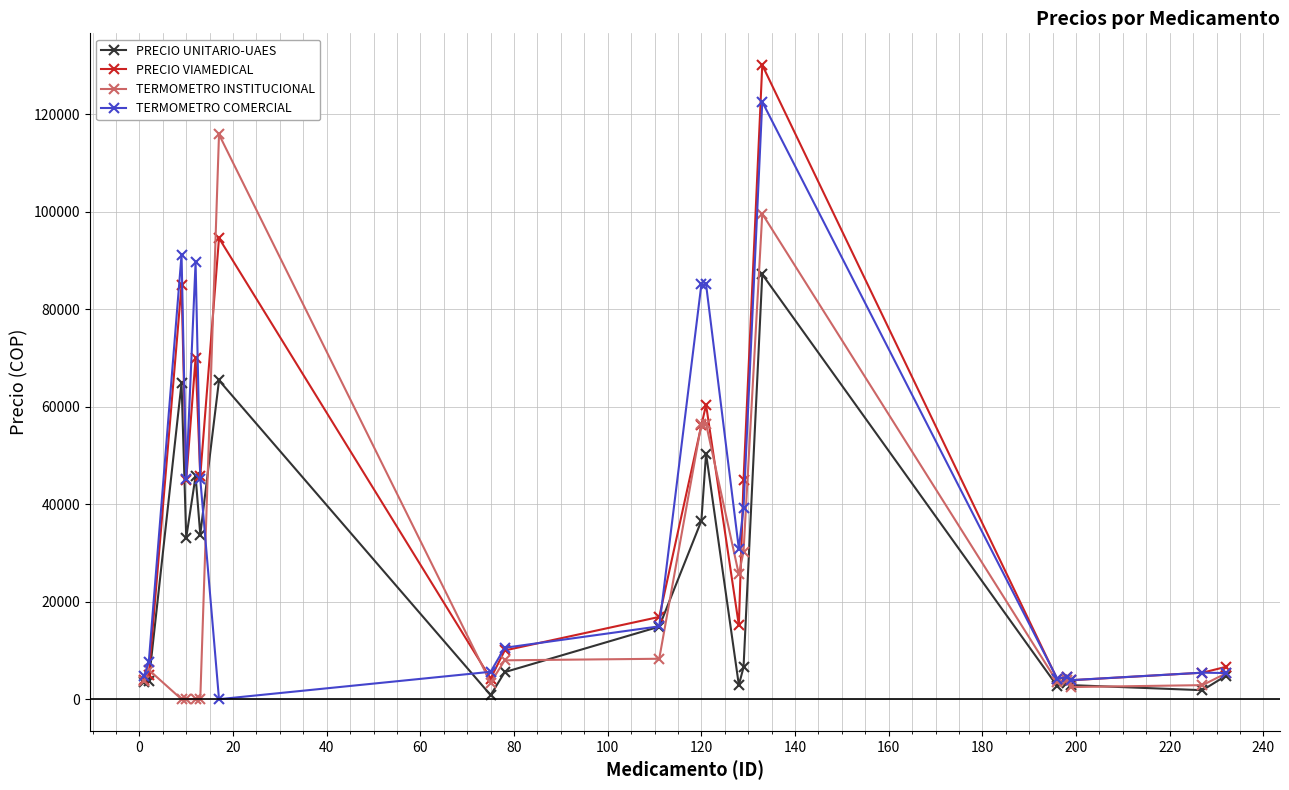

What is the greatest value displayed?

130140.0